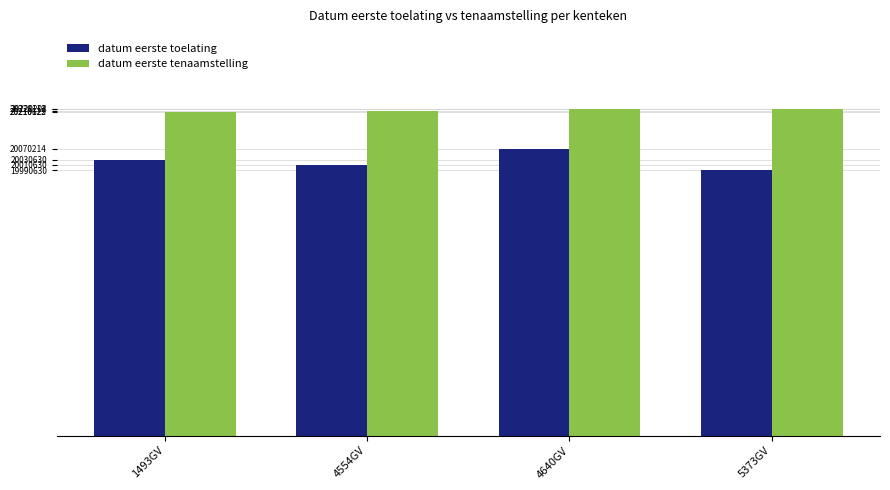

Which category has the lowest value in the datum eerste toelating series?

5373GV